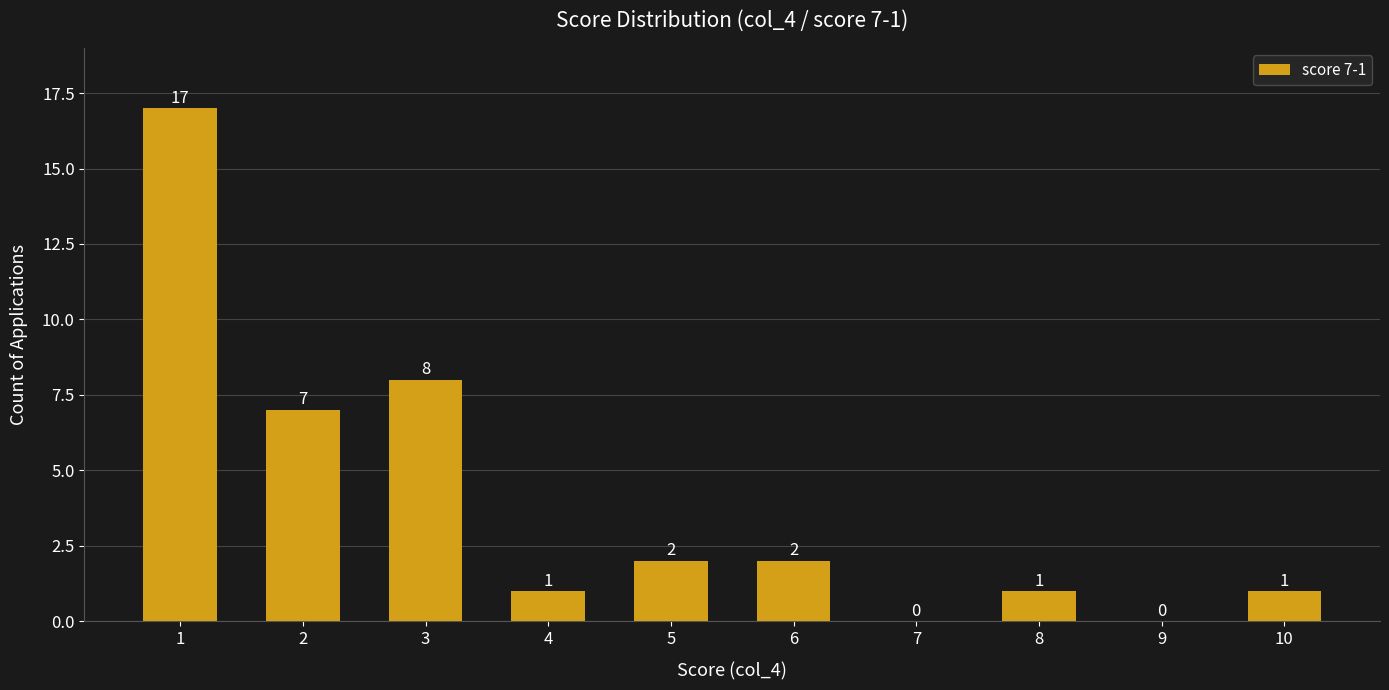

Where does the data first go above 2?

1